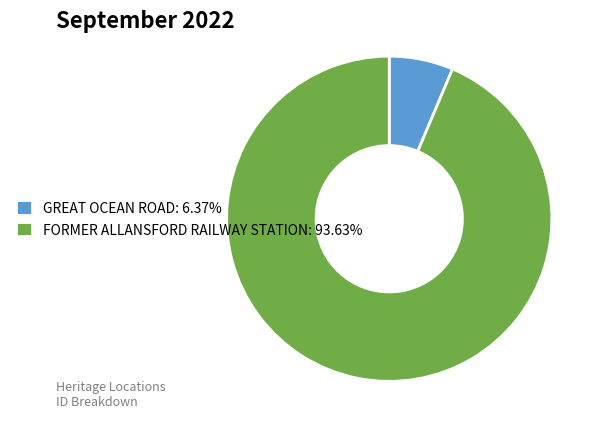

The GREAT OCEAN ROAD slice represents 14% of the pie. True or false?

False